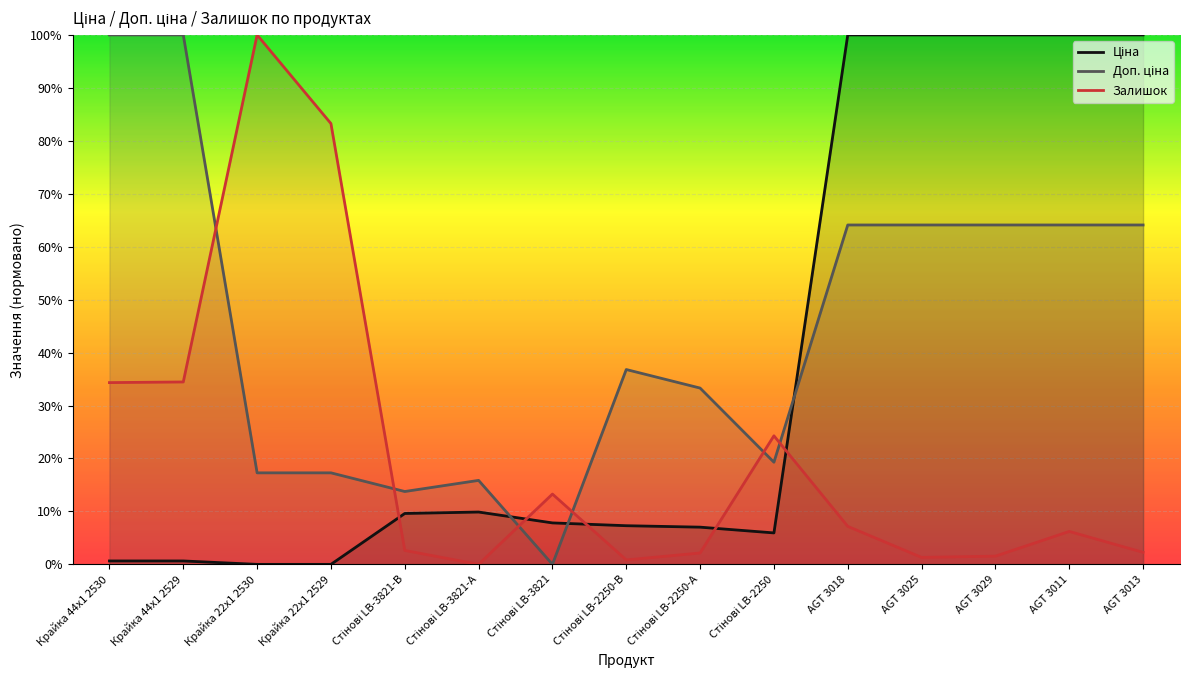

What are all the series names shown in the legend?

Ціна, Доп. ціна, Залишок